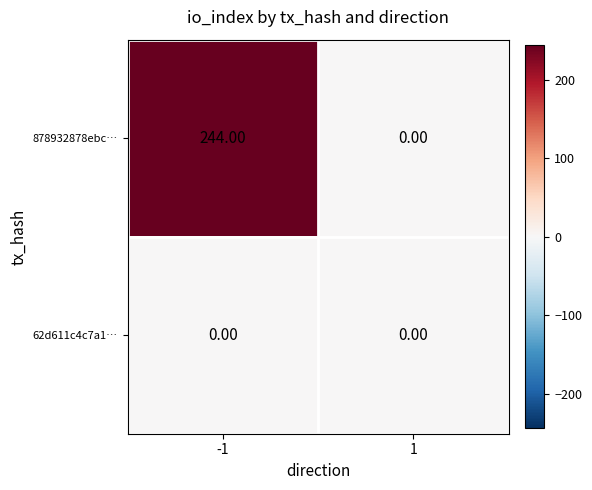

Which series changed the most between -1 and 1?

878932878ebc…